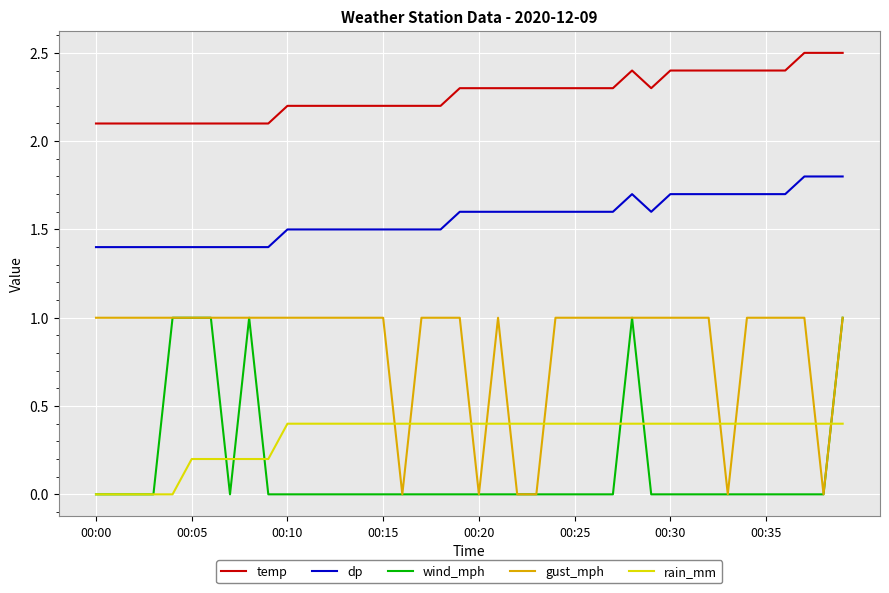

True or false: dp and gust_mph cross at least once.

False